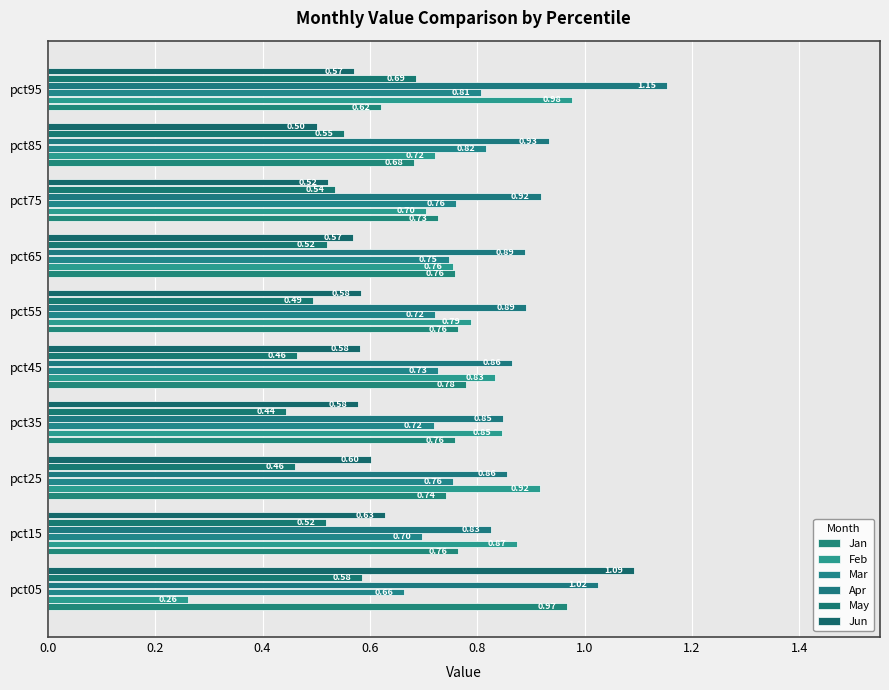

Count the number of categories in the chart.

10